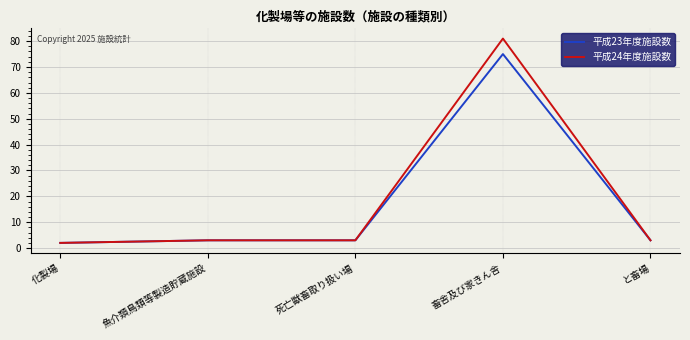

What is the maximum value for 平成23年度施設数?

75